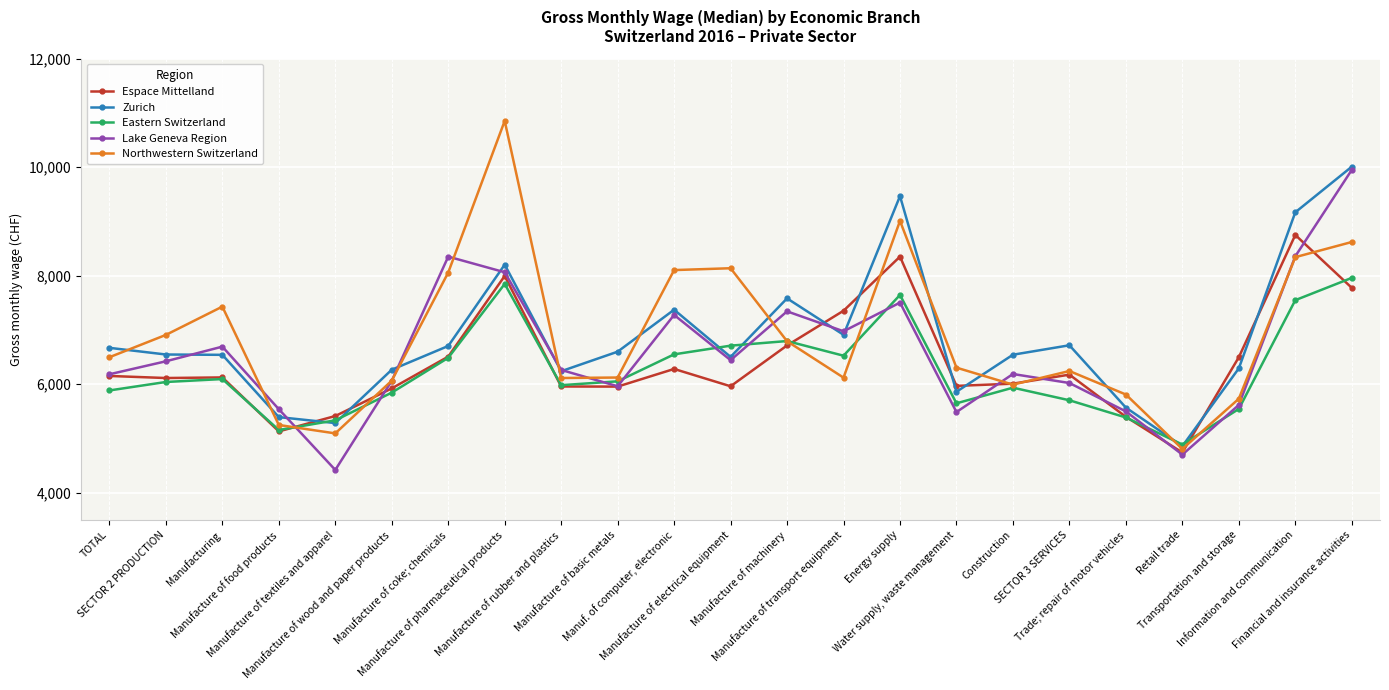

True or false: Lake Geneva Region has more than 2 interior local peaks.

True